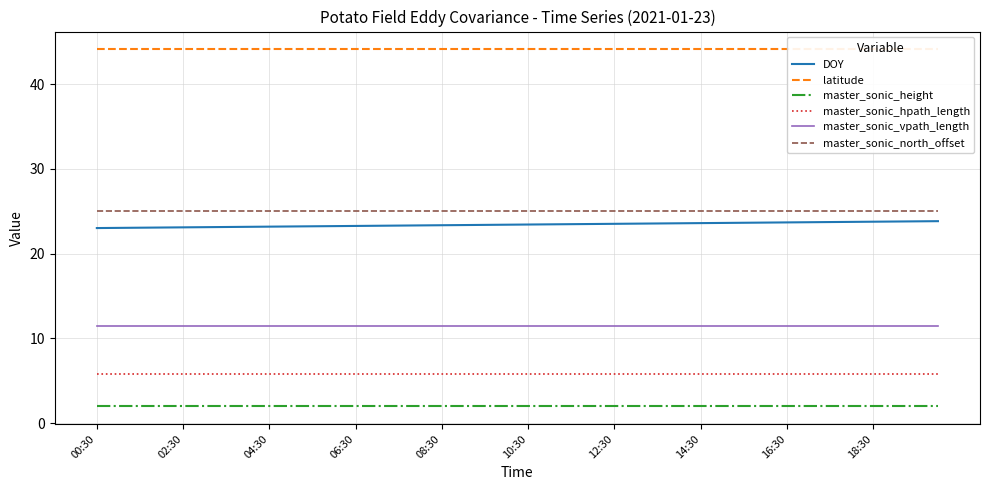

What is the difference between the highest and lowest values at 17?

42.1